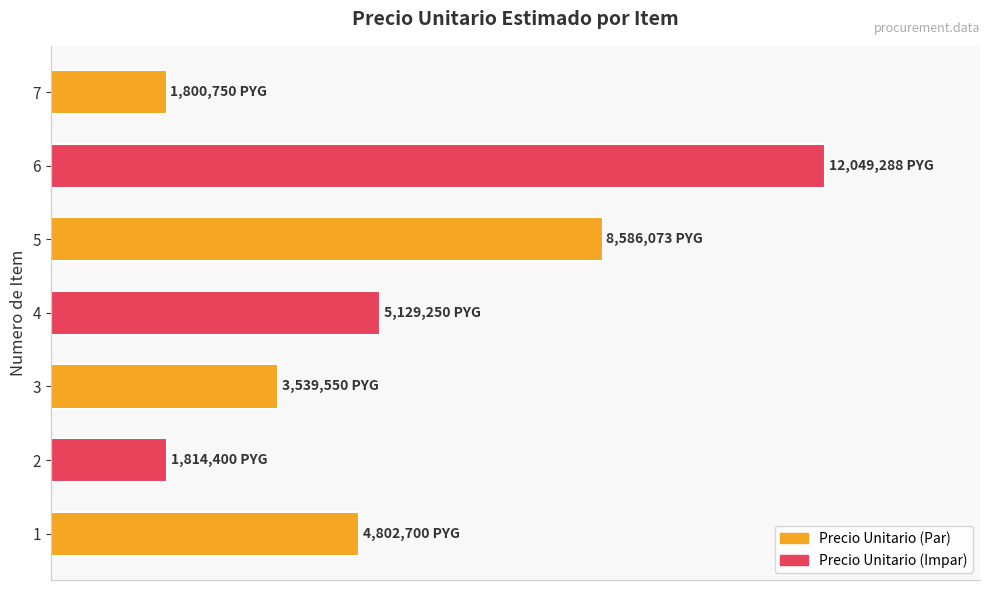

Are the bars horizontal?

Yes